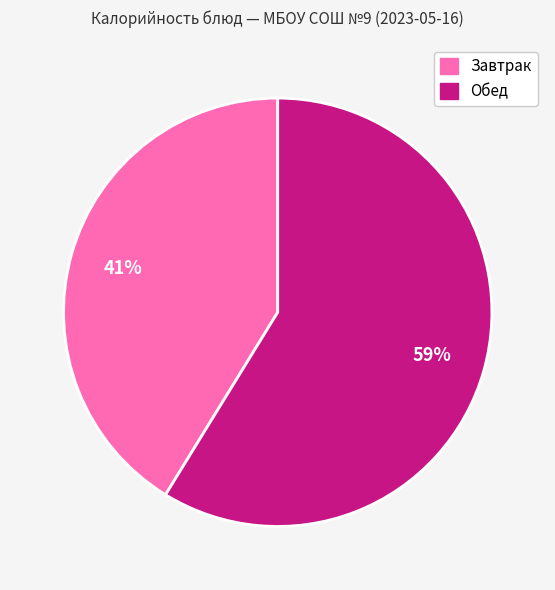

Count the number of slices in the pie.

2